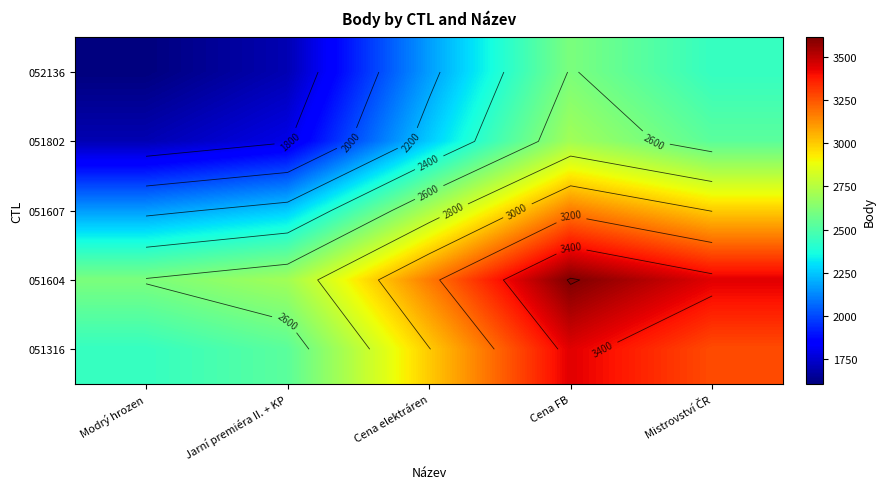

What is the spread (max minus min) of values at Cena elektráren?

1001.5